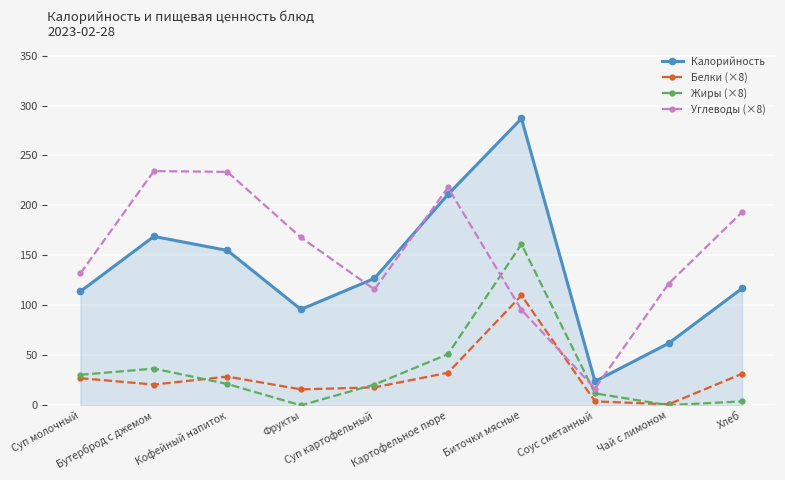

How many data points in Жиры (×8) are above 21?

5